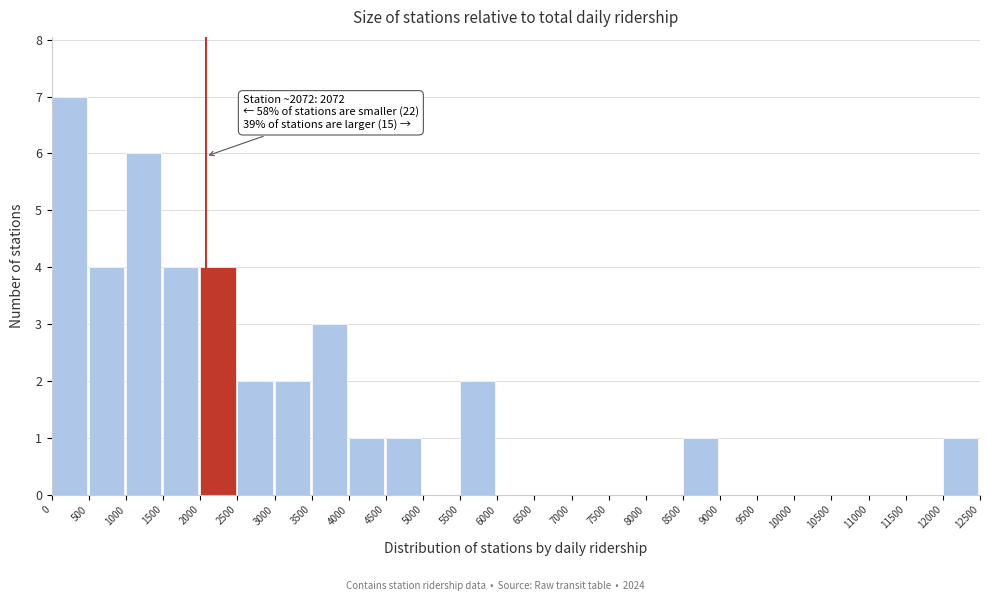

Over which range of the x-axis is the bar tallest?

0 to 500